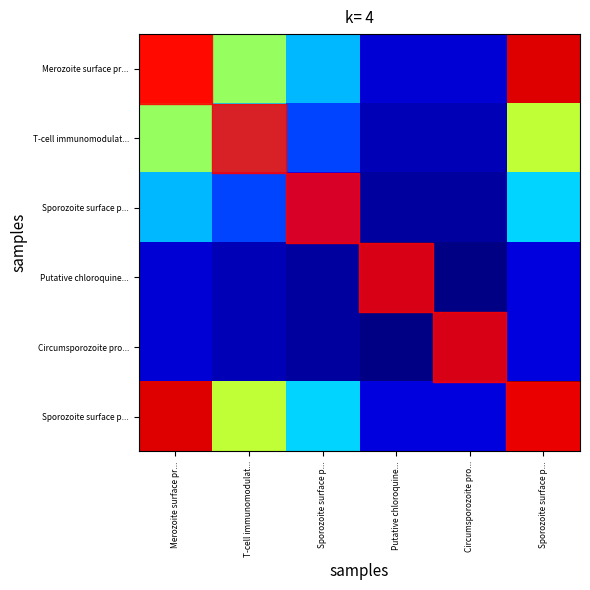

What is the total value across all series at Merozoite surface pr...?

2.8